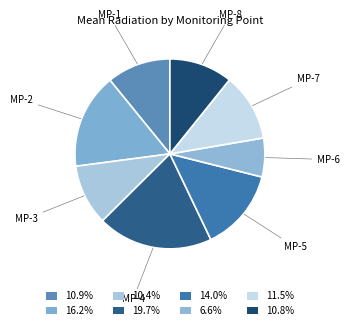

How many slices are in this pie chart?

8